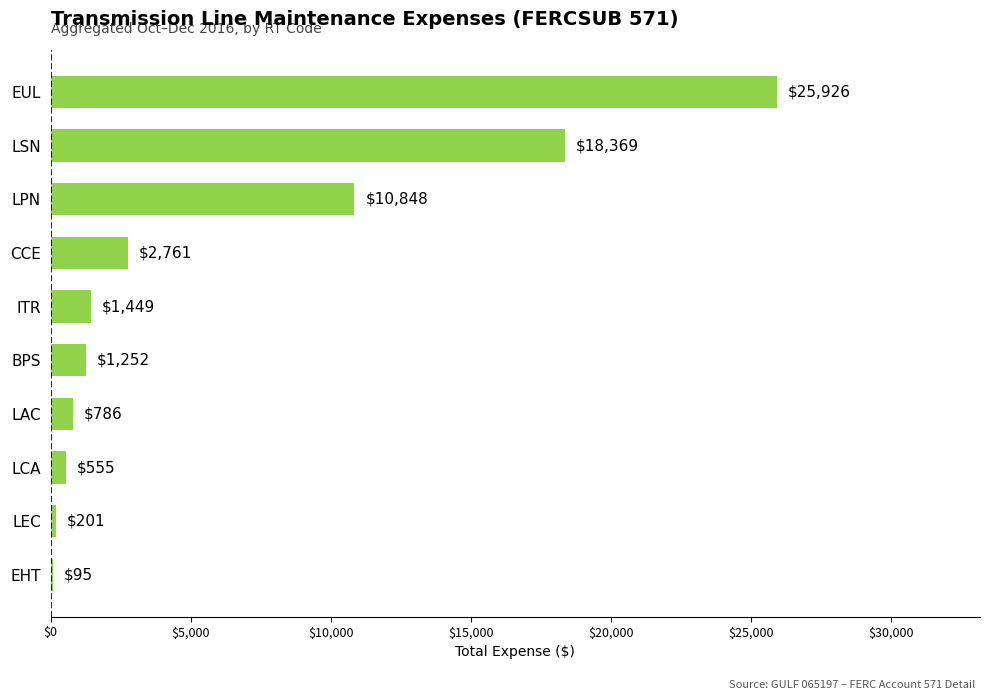

Does the chart contain stacked bars?

No